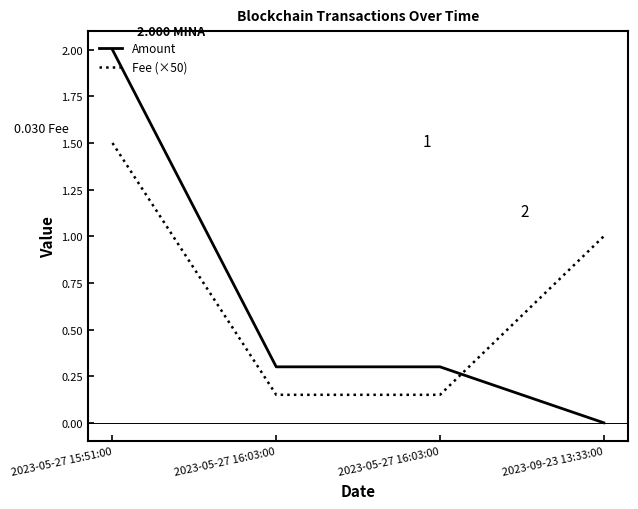

Rank the series by their maximum value, from lowest to highest.

Fee (×50), Amount